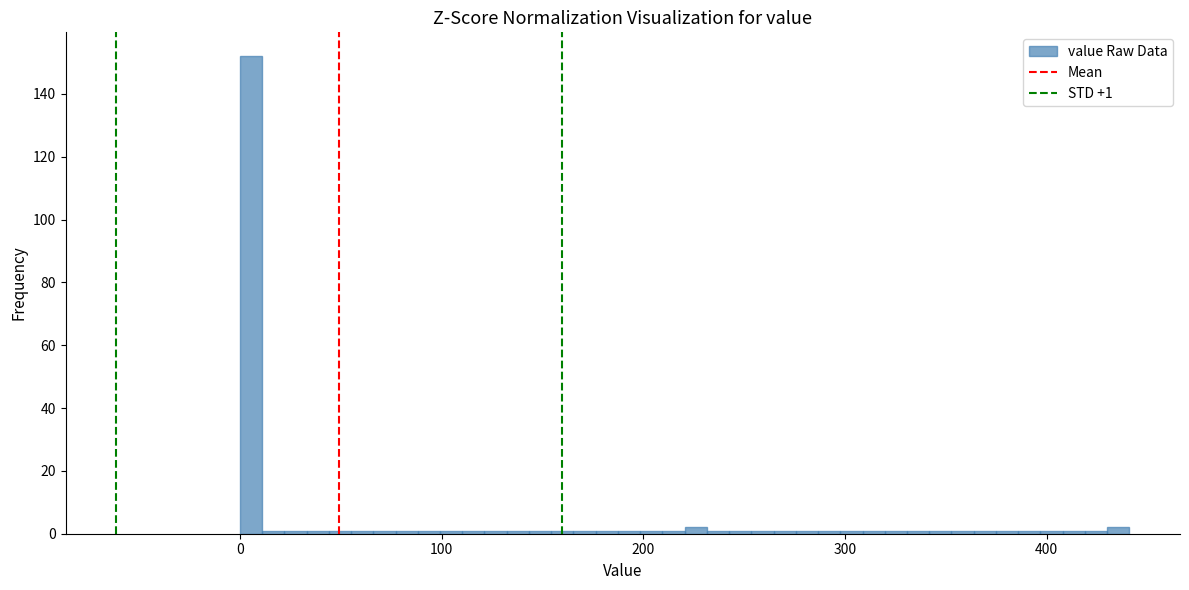

Read against the x-axis, roughly where is the centre of the tallest bar?

10